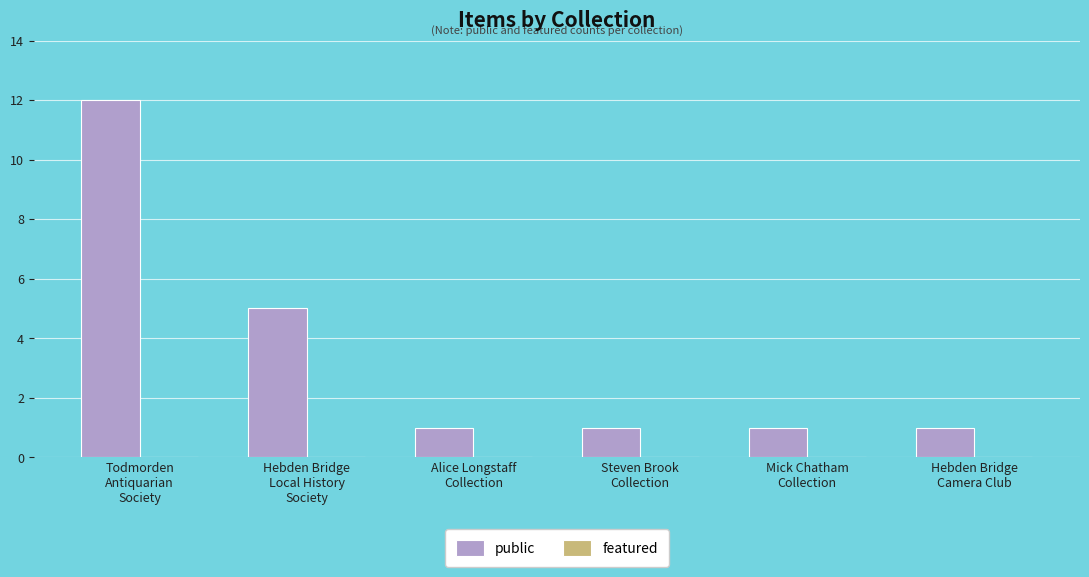

How many categories are shown in the chart?

6